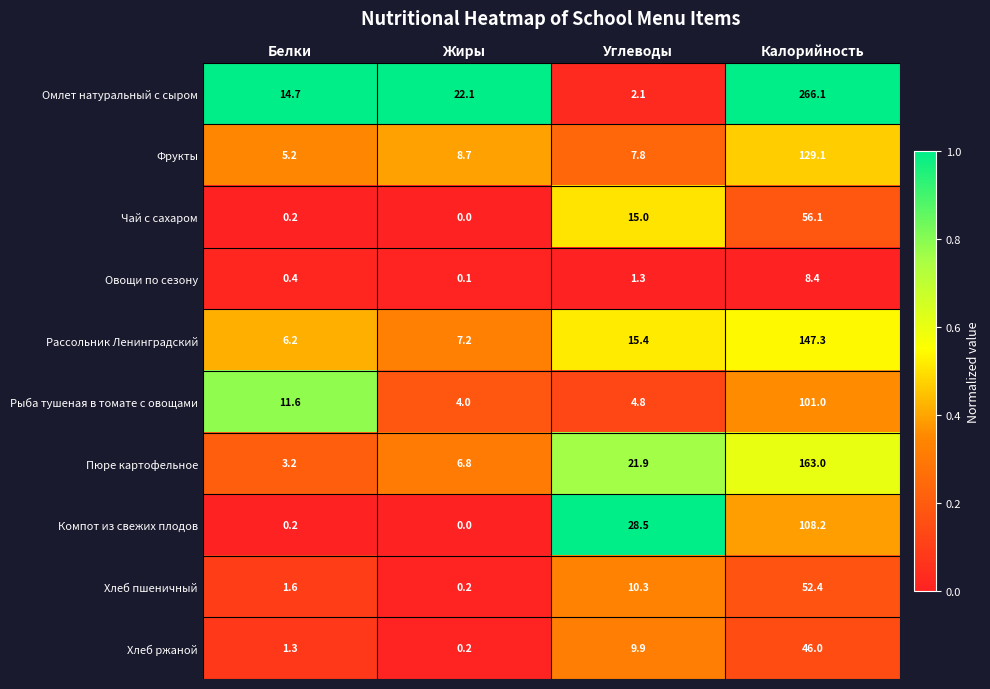

Which category has the highest value across all series?

Калорийность